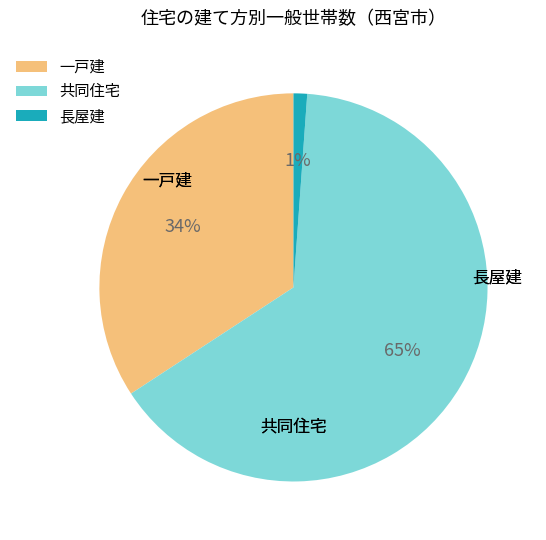

True or false: 一戸建 accounts for 34% of the total.

True